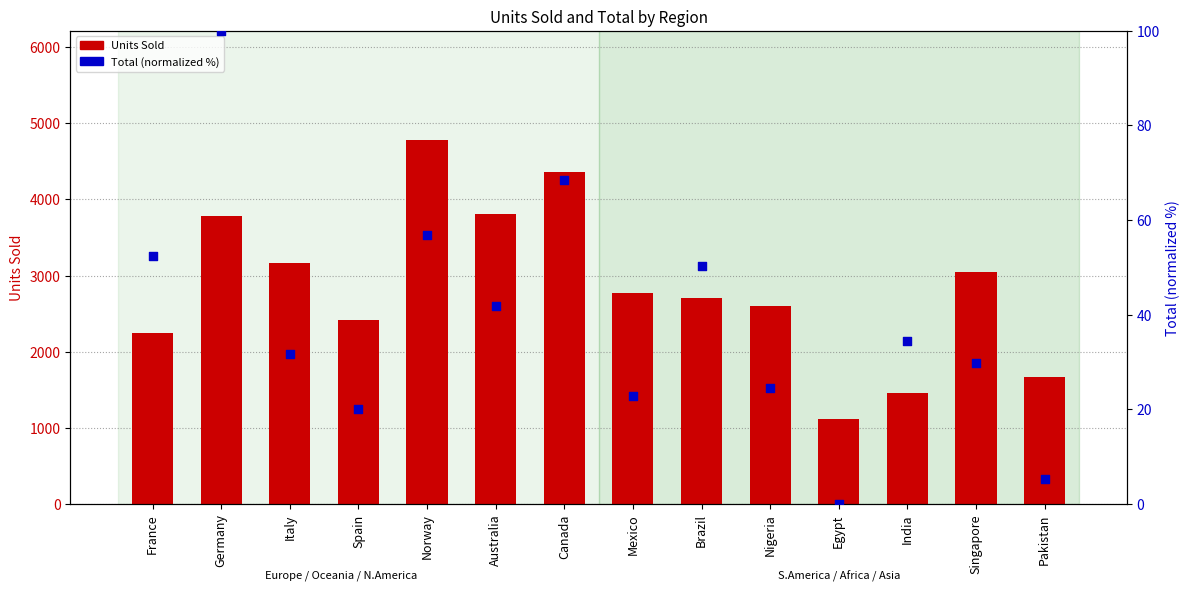

Which series contains the lowest Y value?

Total (percentile)